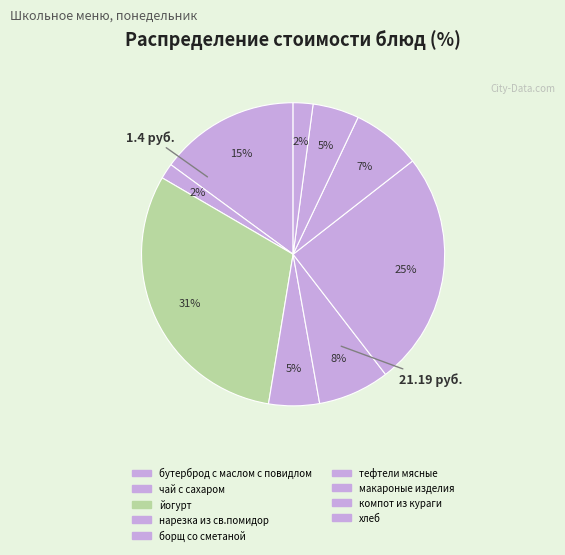

Is there a majority slice in this chart?

No